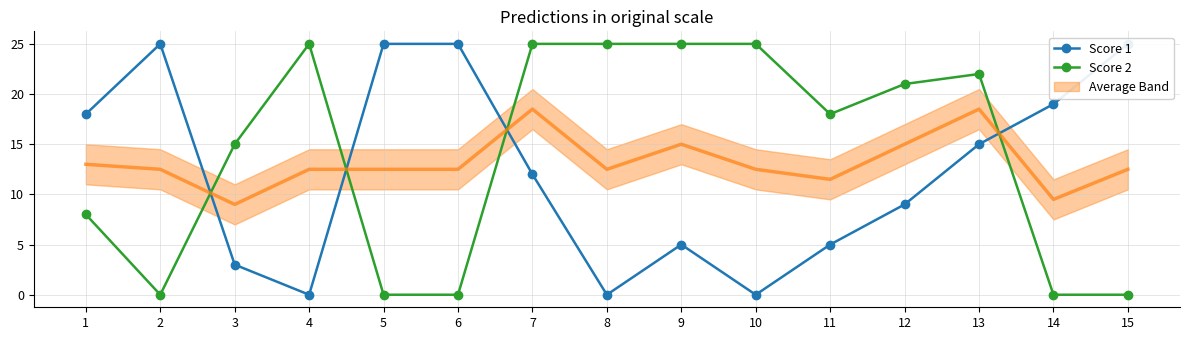

List the series in order of their overall mean, highest first.

Score 2, Score 1